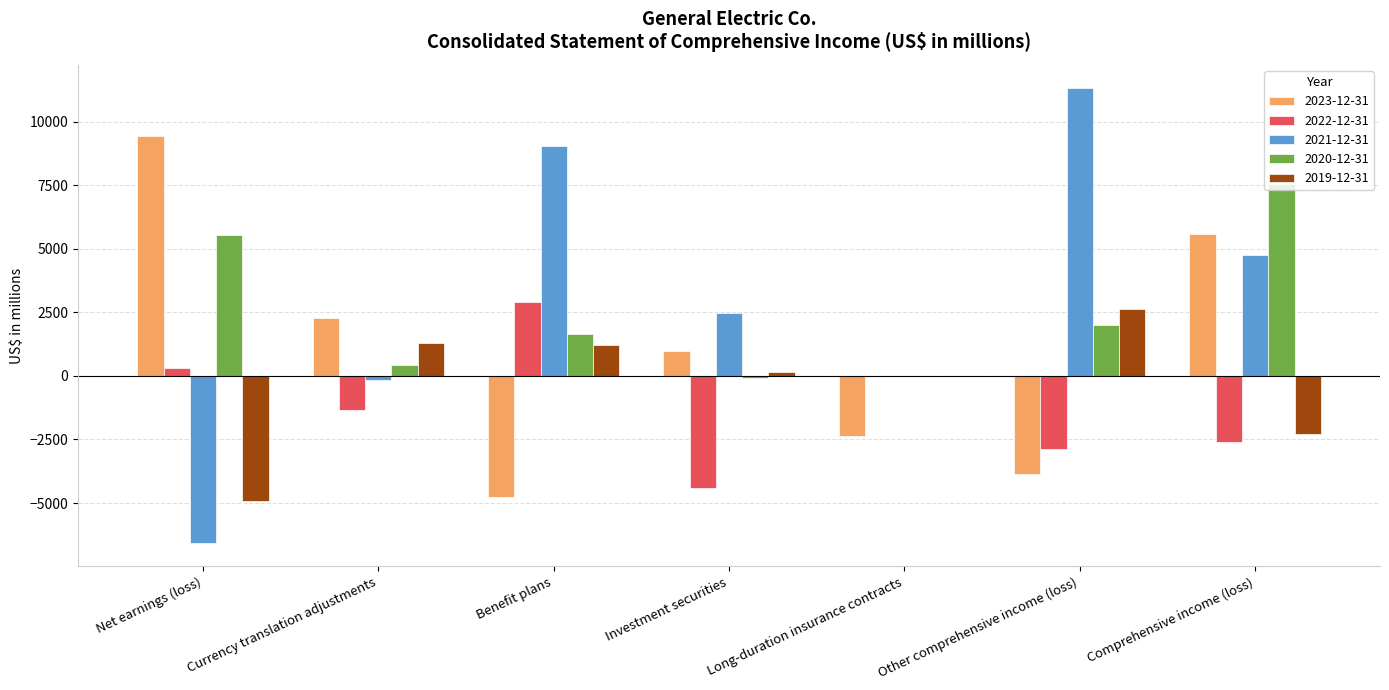

Between Benefit plans and Other comprehensive income (loss), which series saw the biggest shift?

2022-12-31